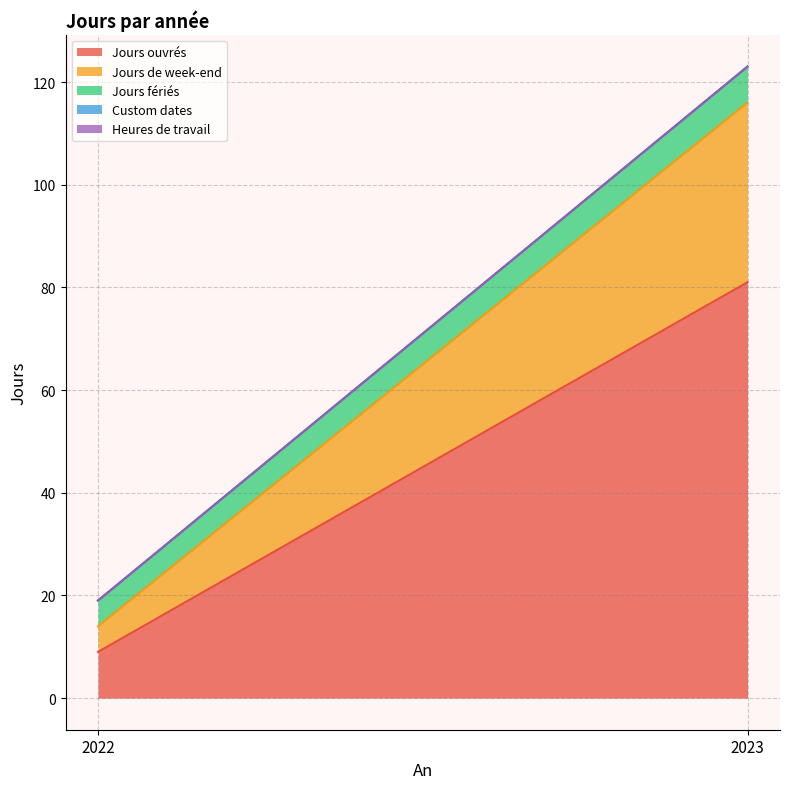

Reading right to left, extract all data points from this chart.

Jours ouvrés: 2023=81	2022=9
Jours de week-end: 2023=35	2022=5
Jours fériés: 2023=7	2022=5
Custom dates: 2023=0	2022=0
Heures de travail: 2023=0	2022=0